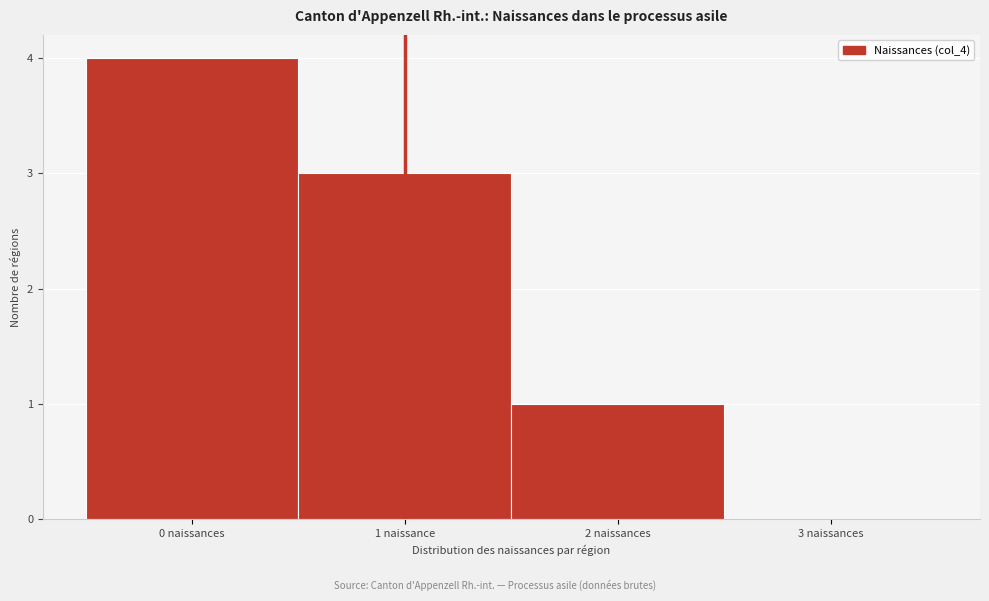

Reading left to right, transcribe all the data shown in this chart.

0 naissances=4	1 naissance=3	2 naissances=1	3 naissances=0